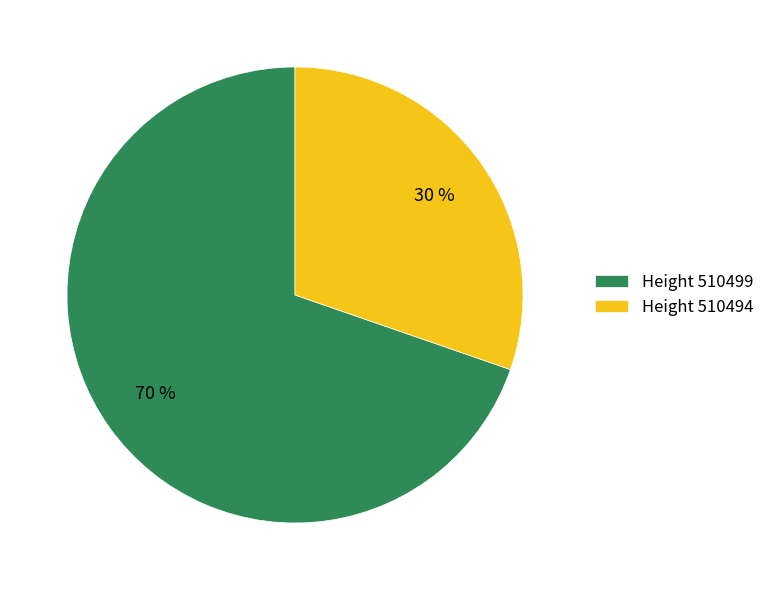

Rank the categories by value from highest to lowest.

Height 510499, Height 510494